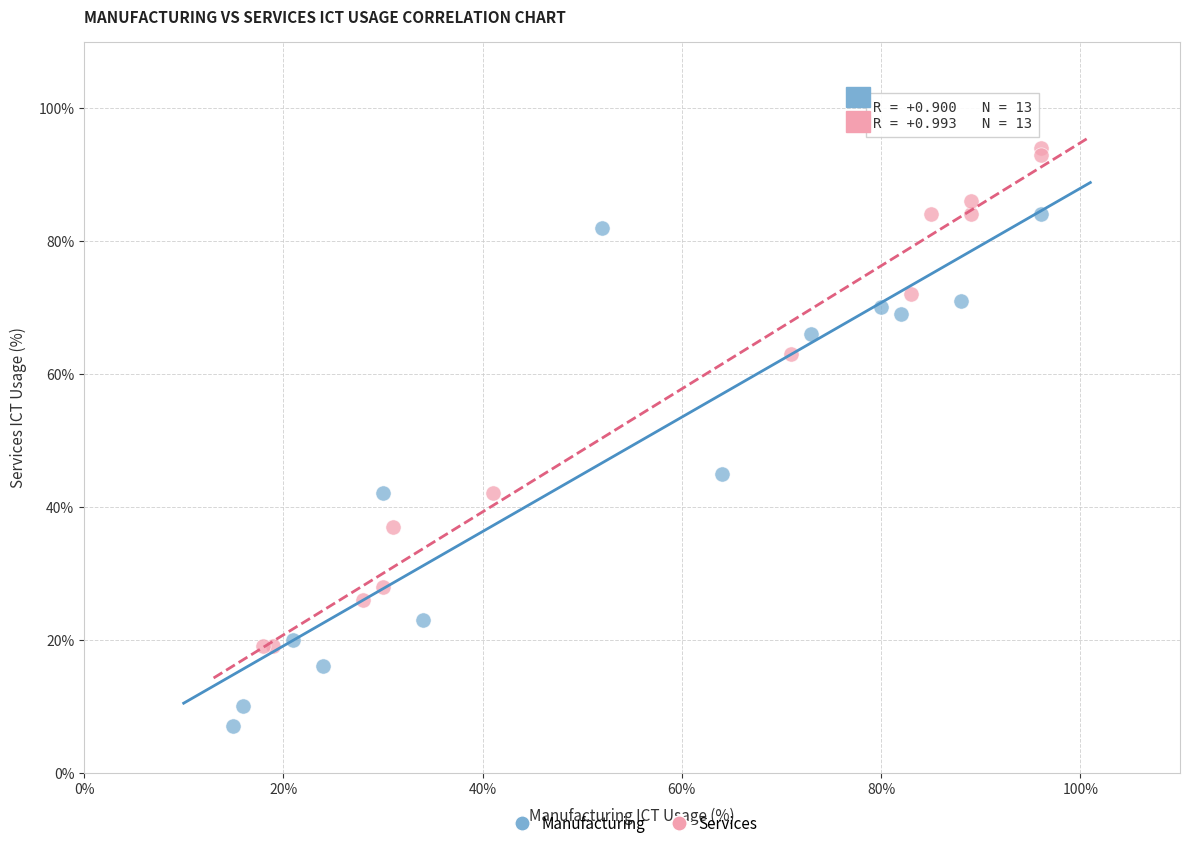

Which series reaches the maximum Y coordinate?

Services